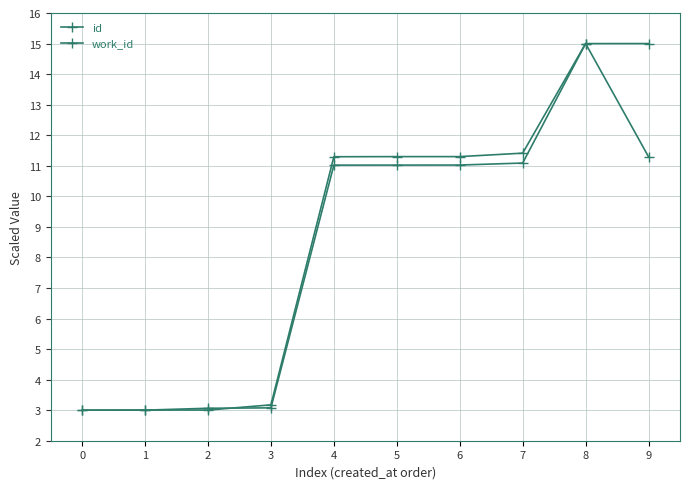

Count the number of categories in the chart.

10